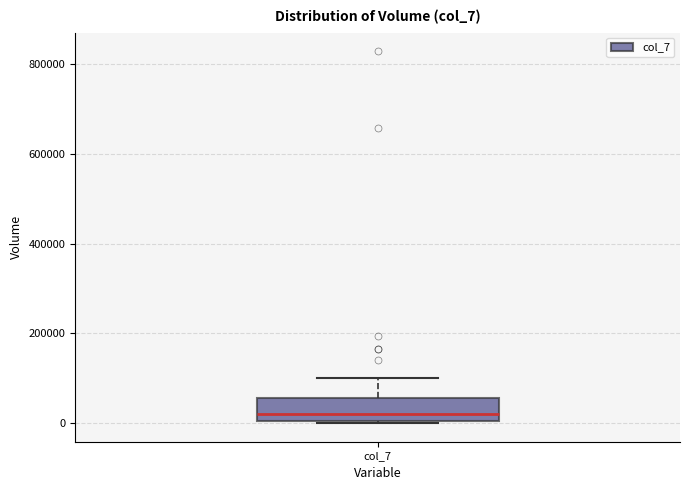

Transcribe this box plot: give where the median line is, the range the box spans, and where the two whiskers end, as read against the y-axis. The values are not printed on the chart, so give them approximately, as read against the axis.

median 20000, box 0 to 60000, whiskers 0 to 100000